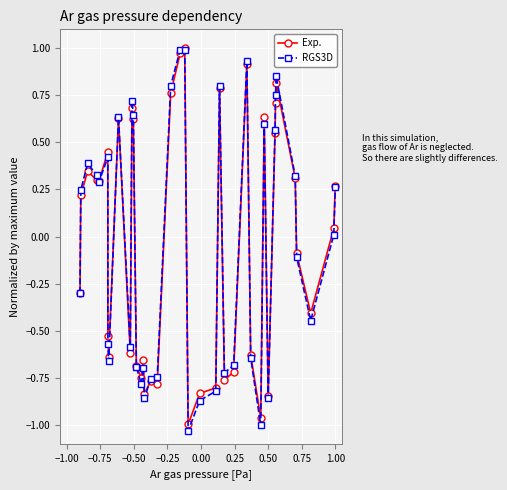

Which series has the widest spread of values?

RGS3D